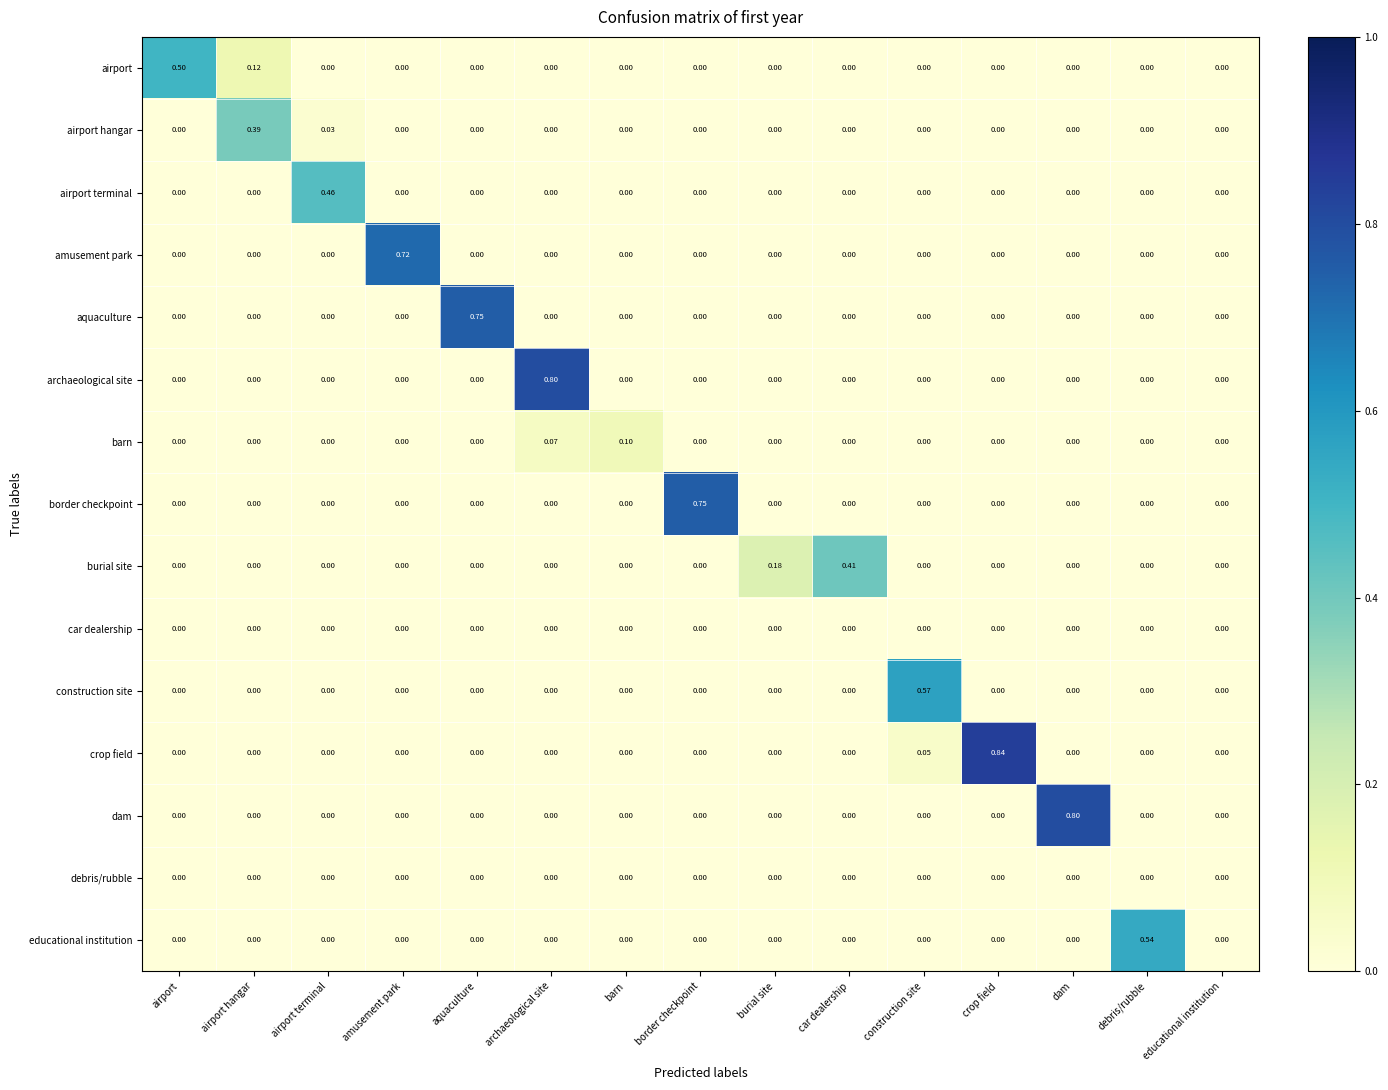

Which label corresponds to the largest value in the chart?

crop field